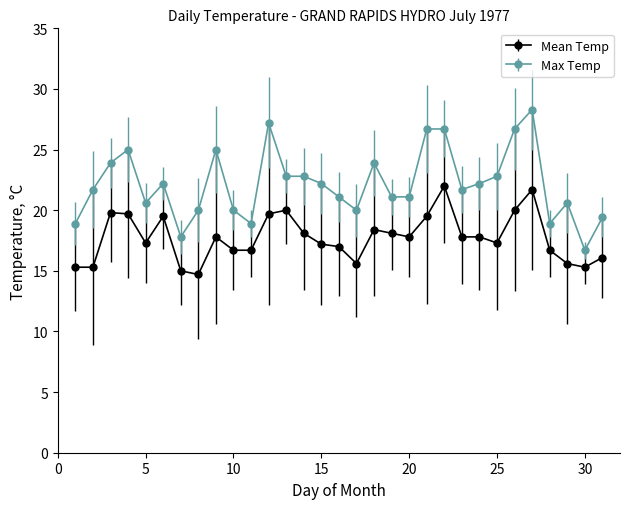

Which series has the largest total across all categories?

Max Temp